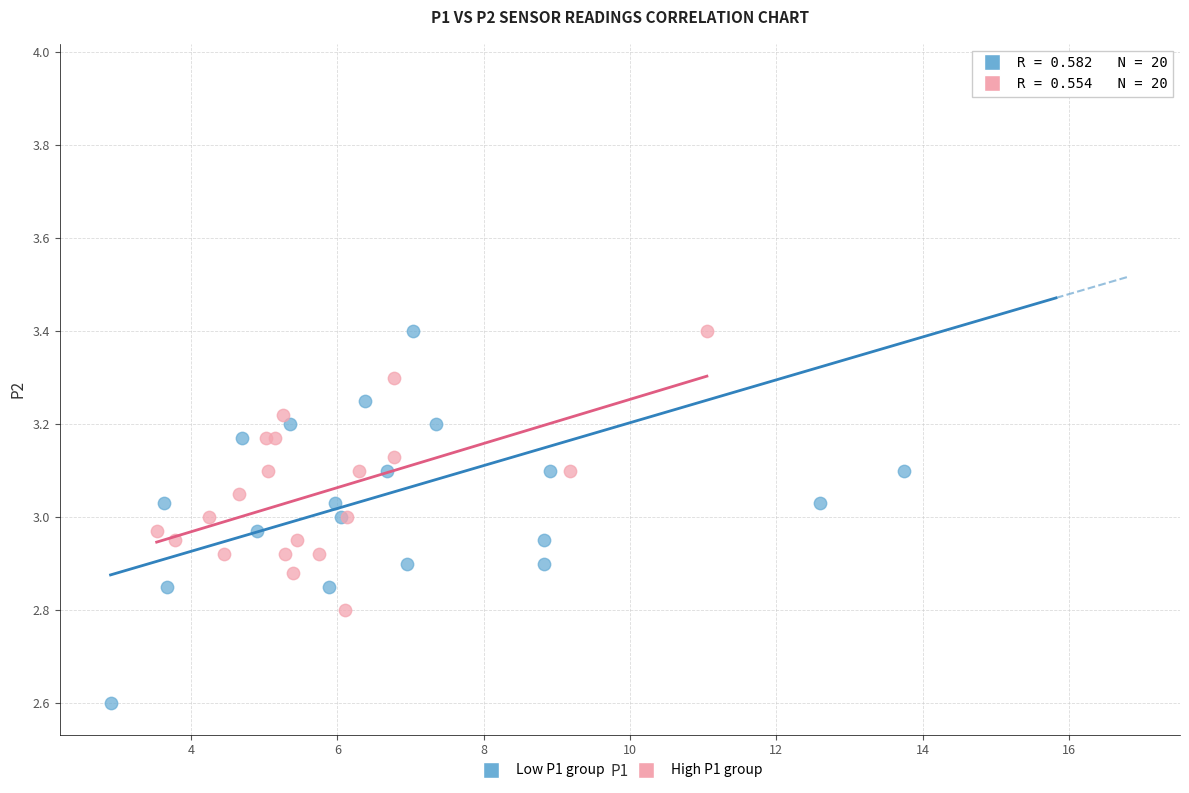

Which series reaches the minimum Y coordinate?

Low P1 group